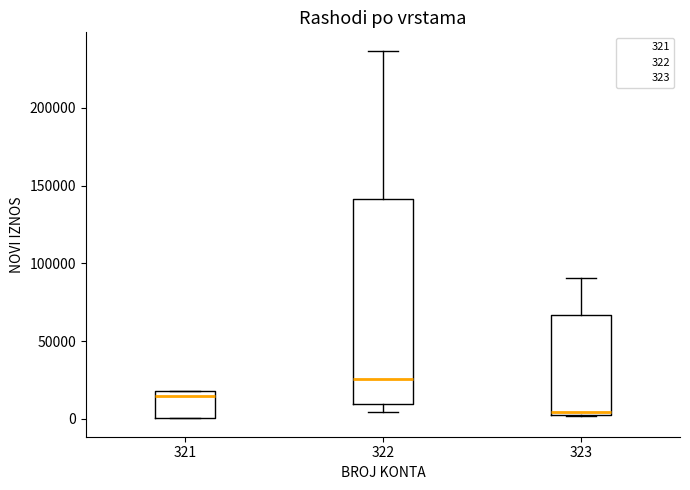

Where is the upper edge of the box at x = 321 on the y-axis? The values are not printed on the chart, so give them approximately, as read against the axis.

20000